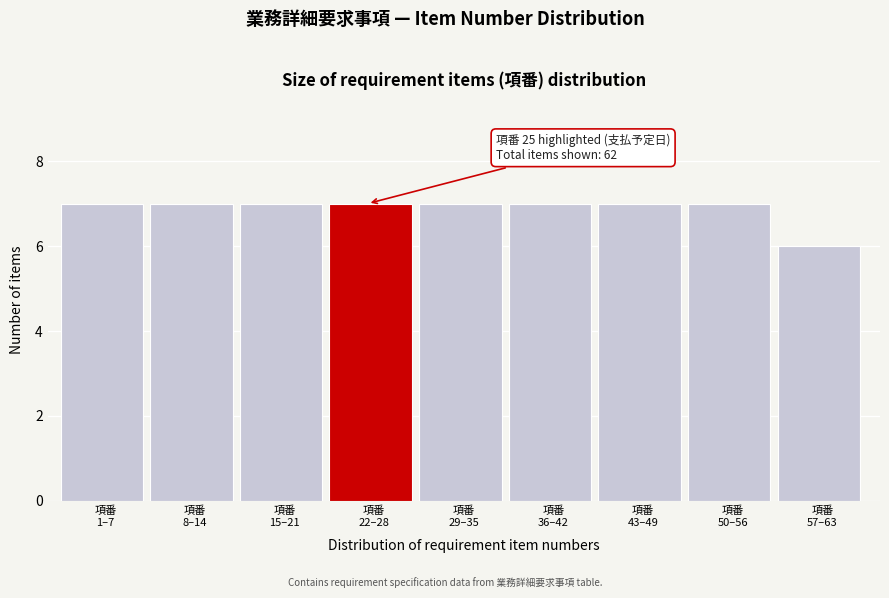

Reading right to left, transcribe all the data shown in this chart.

6	7	7	7	7	7	7	7	7